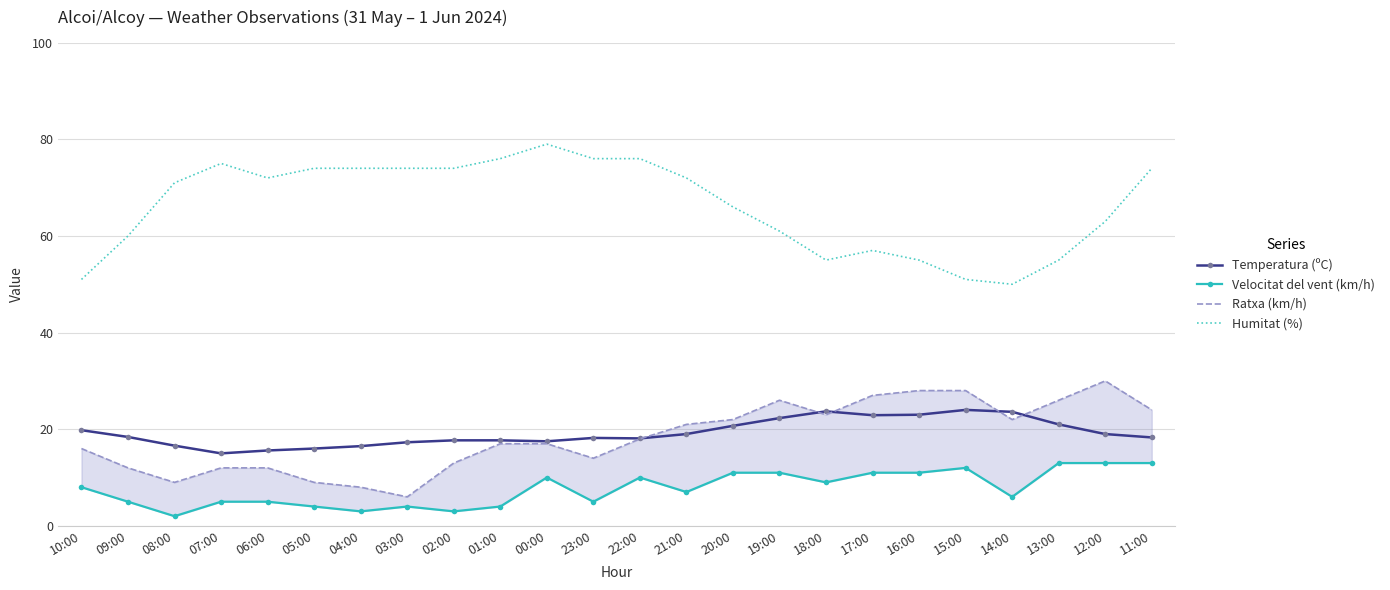

True or false: Humitat (%) and Ratxa (km/h) intersect in this chart.

False